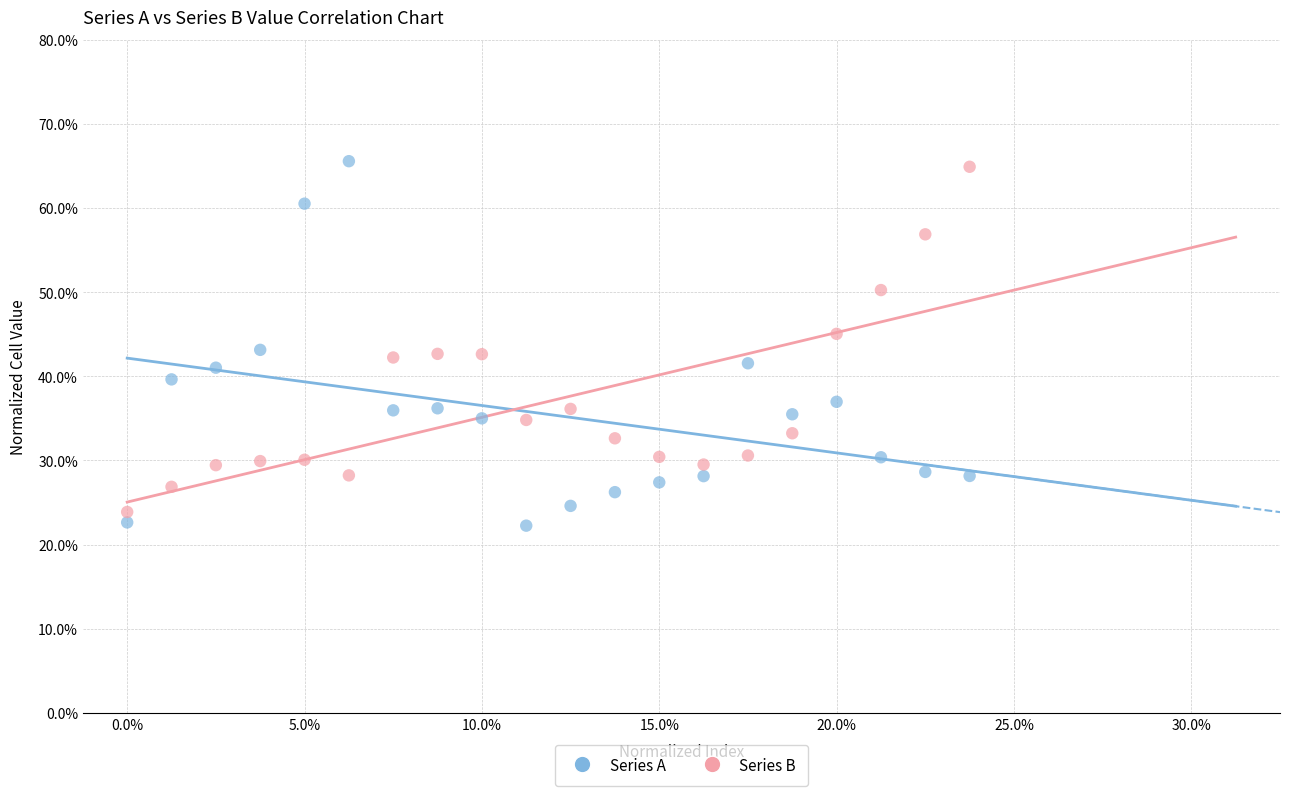

Which series has the widest spread of Y values?

Series A